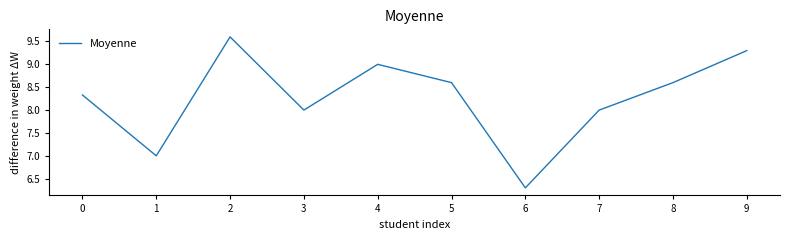

What is the change in value from 6 to 7?

+1.7